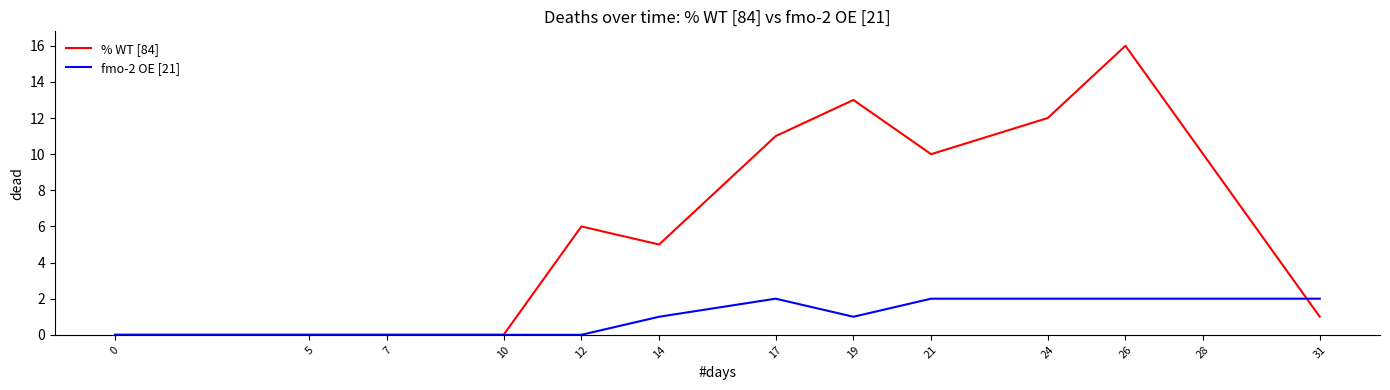

Reading left to right, extract all data points from this chart.

% WT [84]: 0	0	0	0	6	5	11	13	10	12	16	10	1
fmo-2 OE [21]: 0	0	0	0	0	1	2	1	2	2	2	2	2